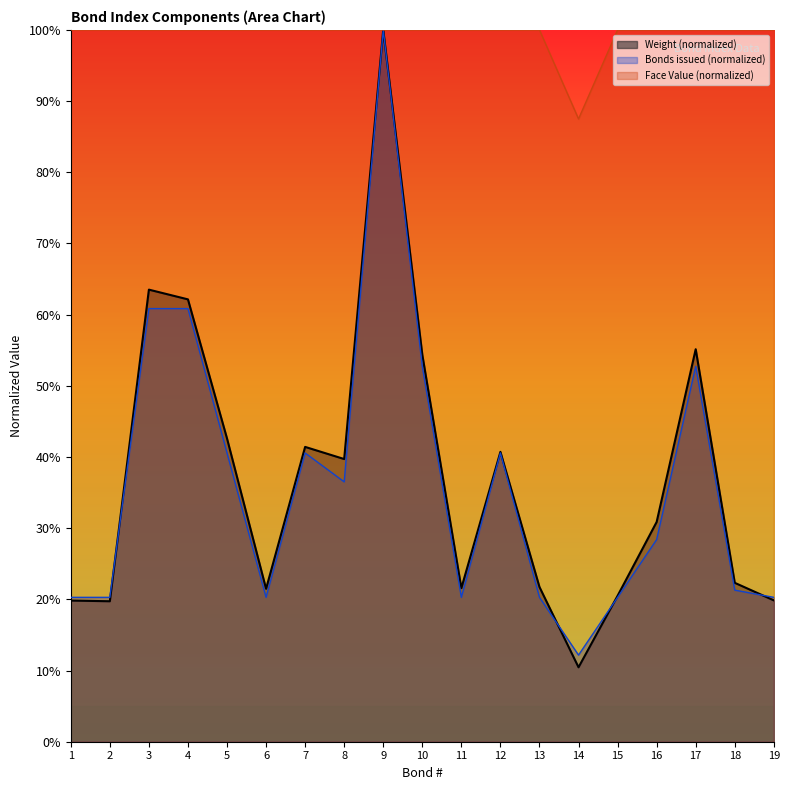

Reading right to left, list all the values displayed in this chart.

Weight: 19.9	22.3	55.1	30.9	20.5	10.5	21.7	40.7	21.6	54.4	100.0	39.7	41.4	21.5	42.6	62.1	63.5	19.7	19.8
Number of issued bonds: 20.3	21.3	52.7	28.4	20.3	12.2	20.3	40.6	20.3	52.7	100.0	36.5	40.6	20.3	40.6	60.9	60.9	20.3	20.3
Face Value: 100.0	100.0	100.0	100.0	100.0	87.5	100.0	100.0	100.0	100.0	100.0	100.0	100.0	100.0	100.0	100.0	100.0	100.0	100.0